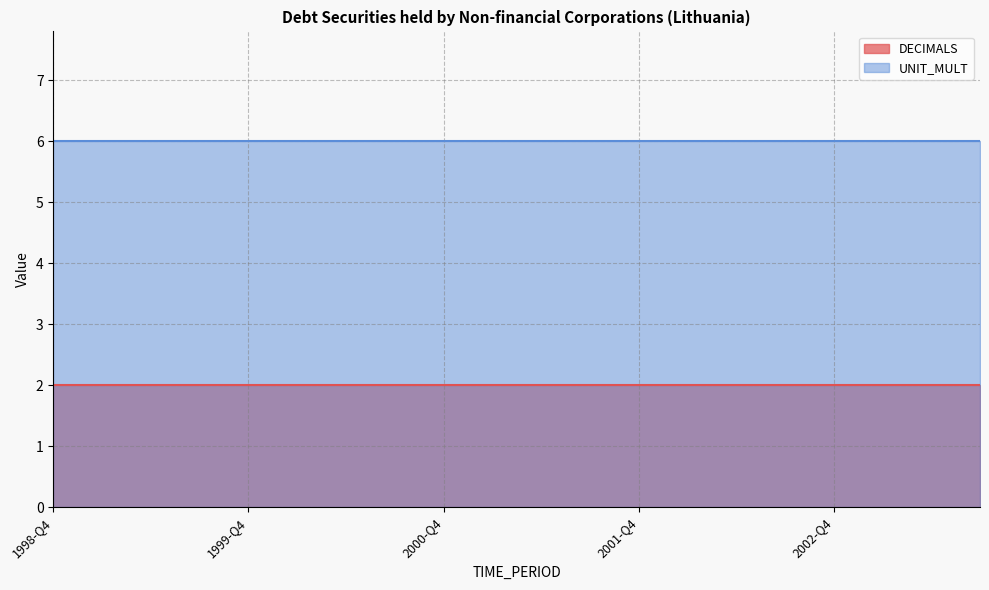

Where is UNIT_MULT nearest to the value 6?

1998-Q4